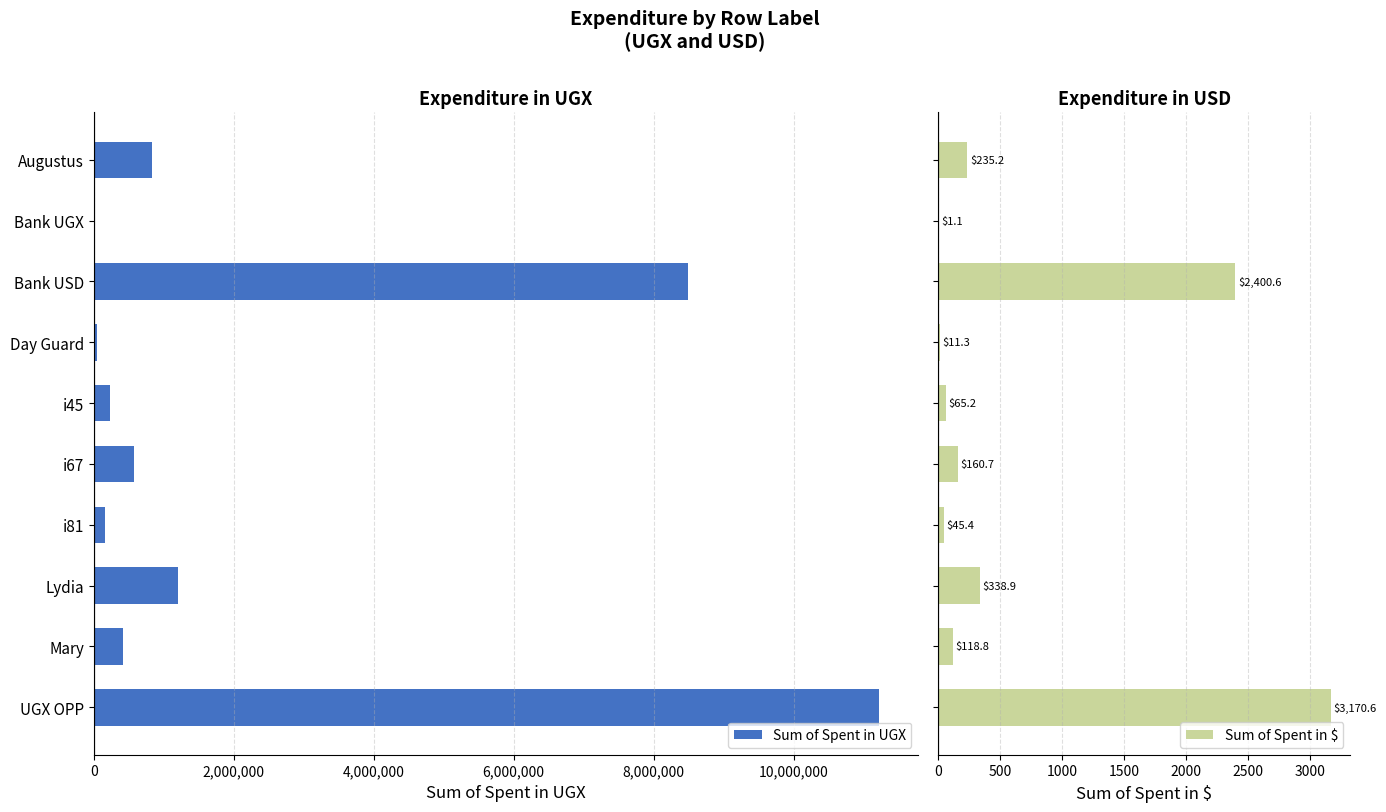

Reading left to right, what are all the values shown in this chart?

Sum of Spent in UGX: 828000.0	4000.0	8498146.0	40000.0	230000.0	567000.0	160000.0	1194900.0	418000.0	11223190.0
Sum of Spent in $: 235.2	1.1	2400.6	11.3	65.2	160.7	45.4	338.9	118.8	3170.6